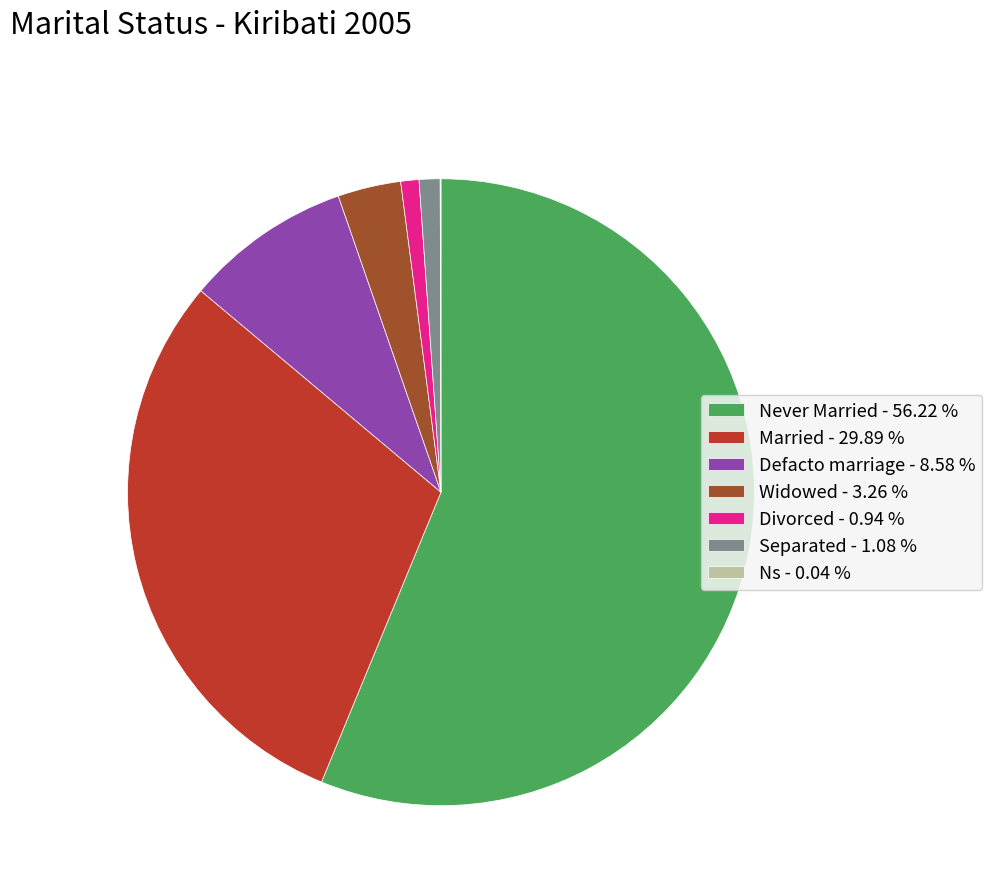

Between Married - 29.89 % and Divorced - 0.94 %, which is larger?

Married - 29.89 %